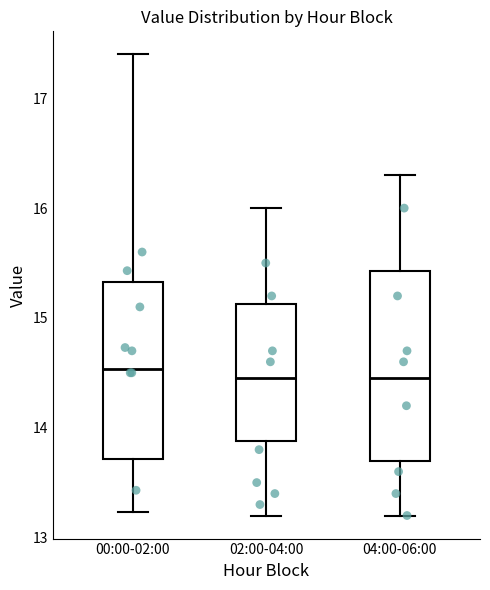

Where is the upper edge of the box for 02:00-04:00 on the y-axis? The values are not printed on the chart, so give them approximately, as read against the axis.

15.1